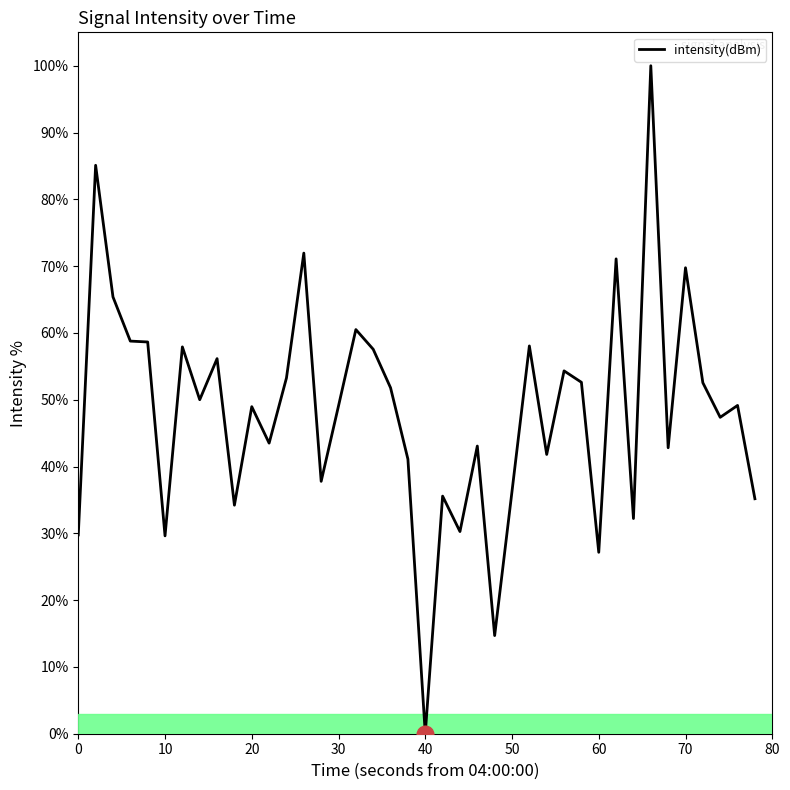

What is the difference between the maximum and minimum values?

100.0